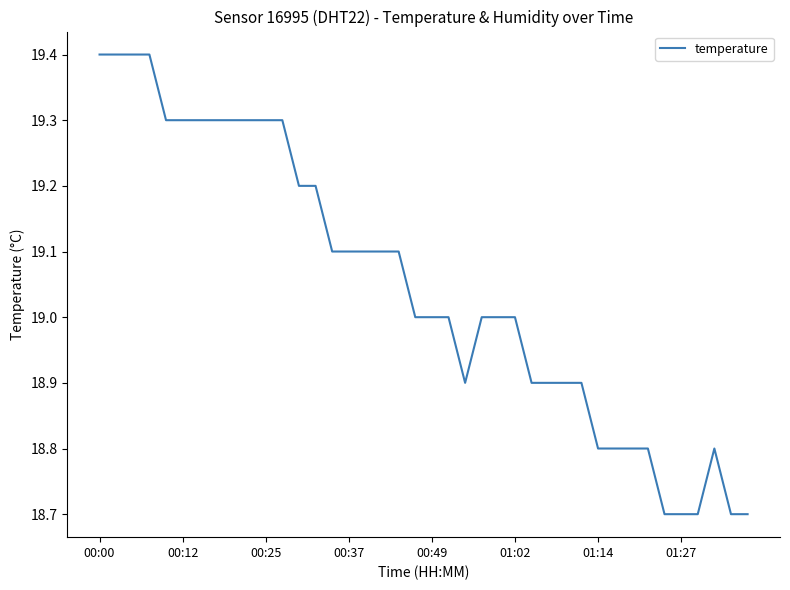

Is this an area chart (filled region under the line)?

No